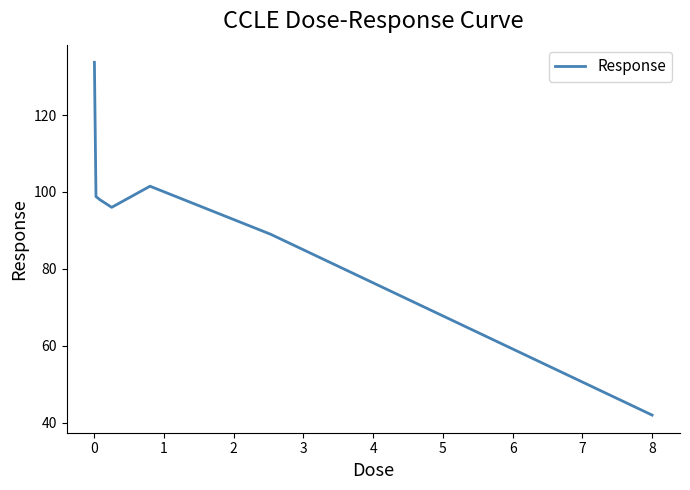

True or false: there are more than 0 points higher than both neighbors.

True